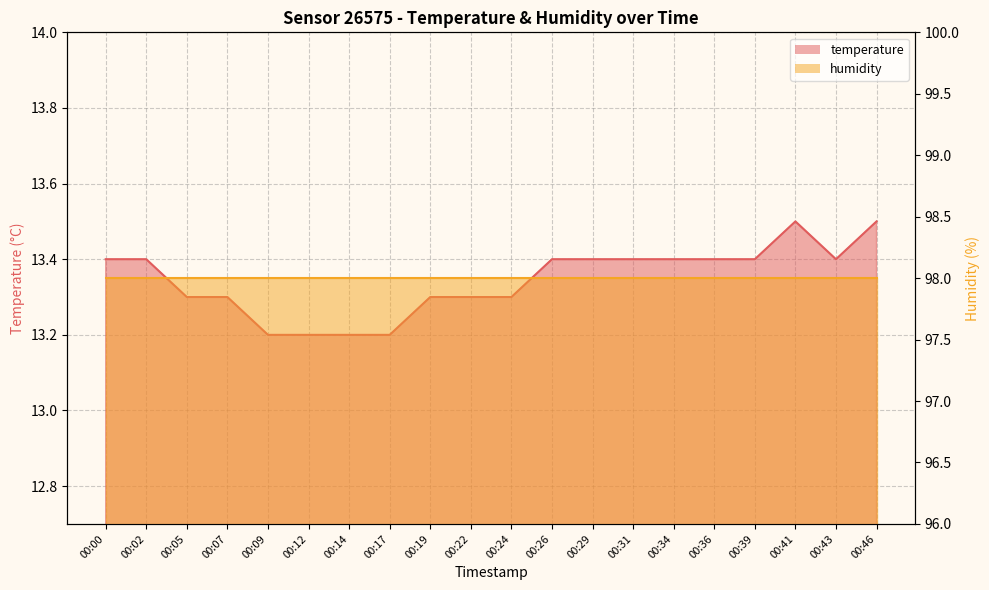

Rank the categories by value from highest to lowest.

00:41, 00:46, 00:00, 00:02, 00:26, 00:29, 00:31, 00:34, 00:36, 00:39, 00:43, 00:05, 00:07, 00:19, 00:22, 00:24, 00:09, 00:12, 00:14, 00:17